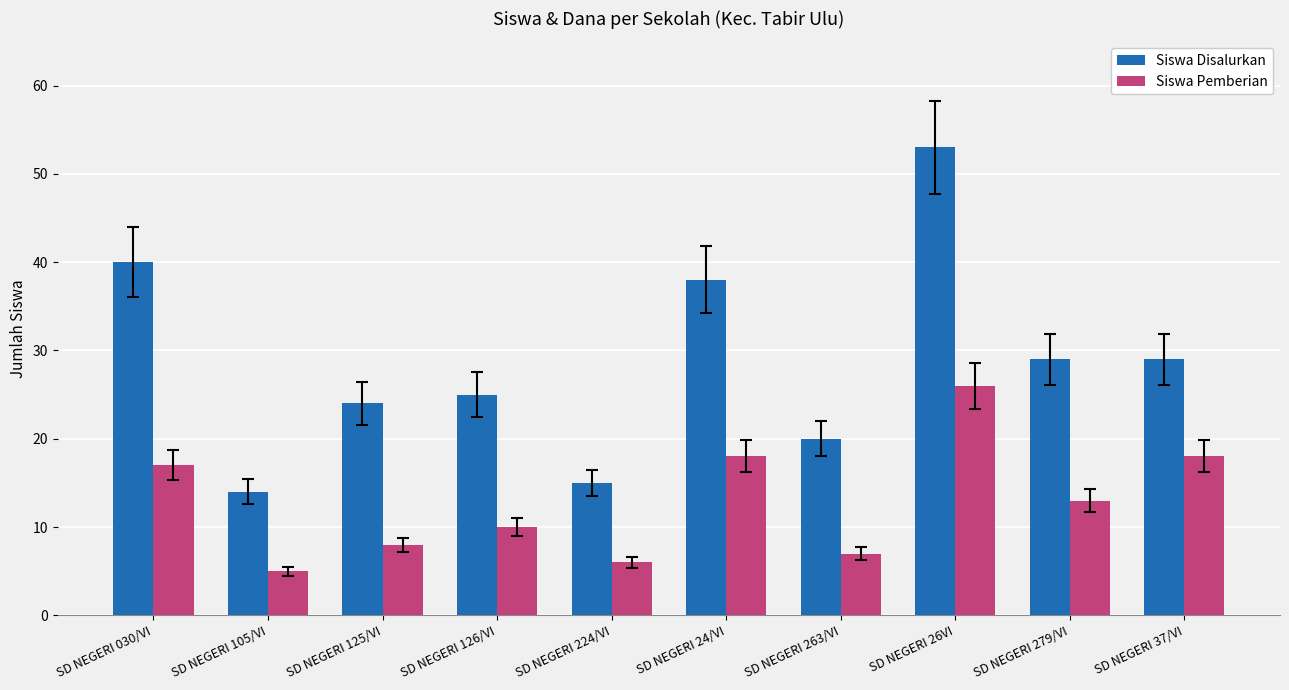

Read the Siswa Pemberian value at SD NEGERI 37/VI.

18